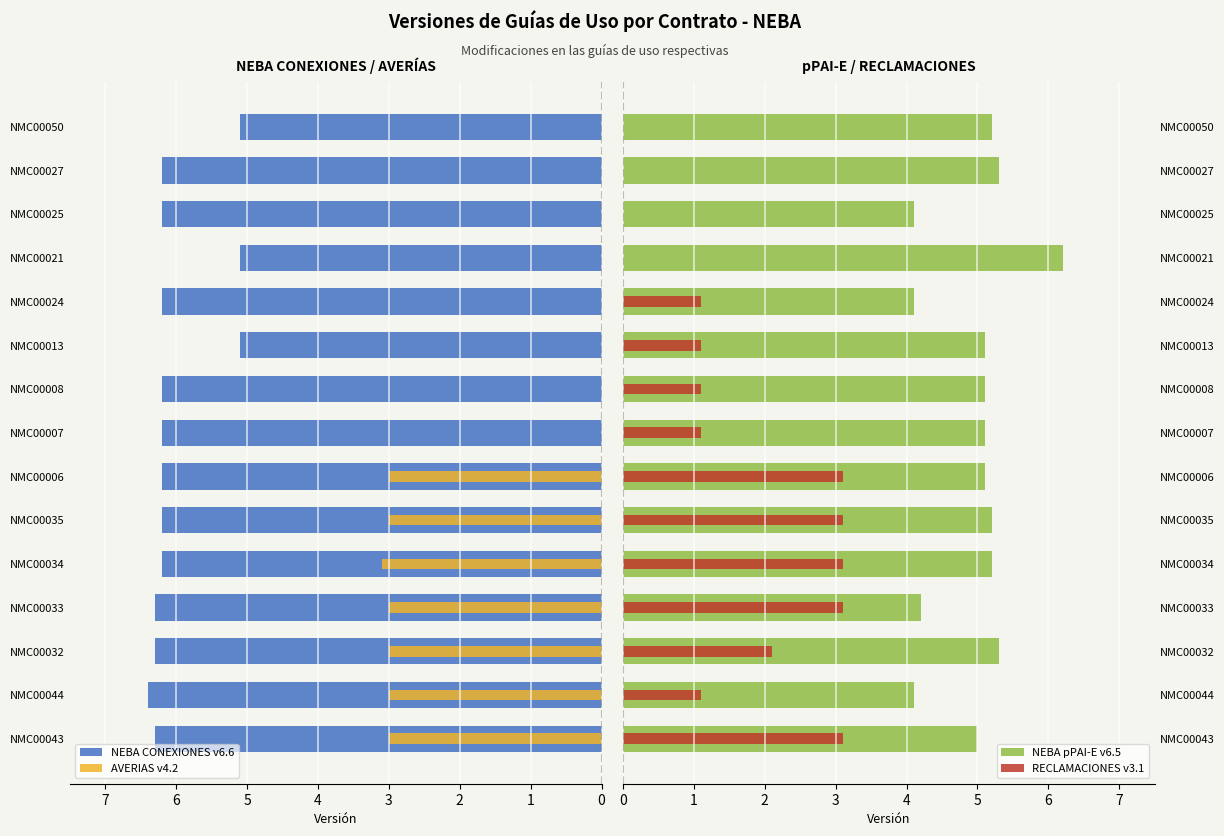

What is the difference between the maximum and minimum values in the RECLAMACIONES v3.1 series?

3.1